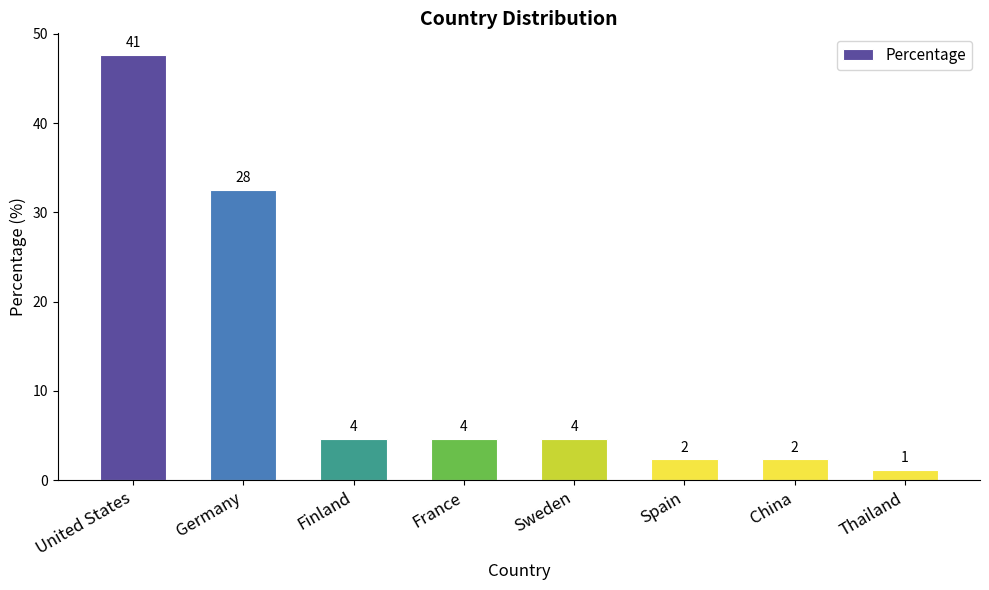

Where does the data first go above 4?

United States